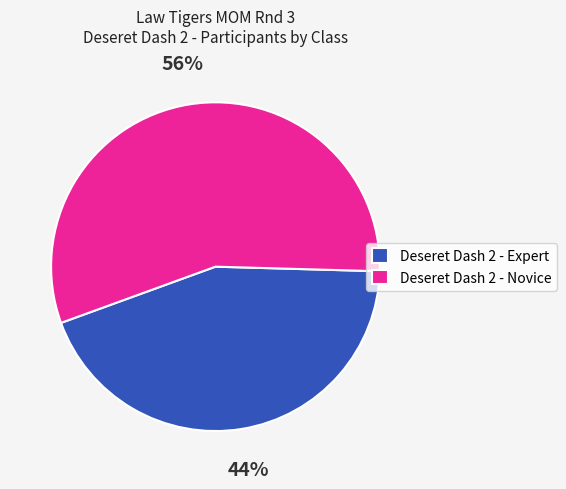

Approximately how many times larger is the value at Deseret Dash 2 - Novice compared to Deseret Dash 2 - Expert?

1.3